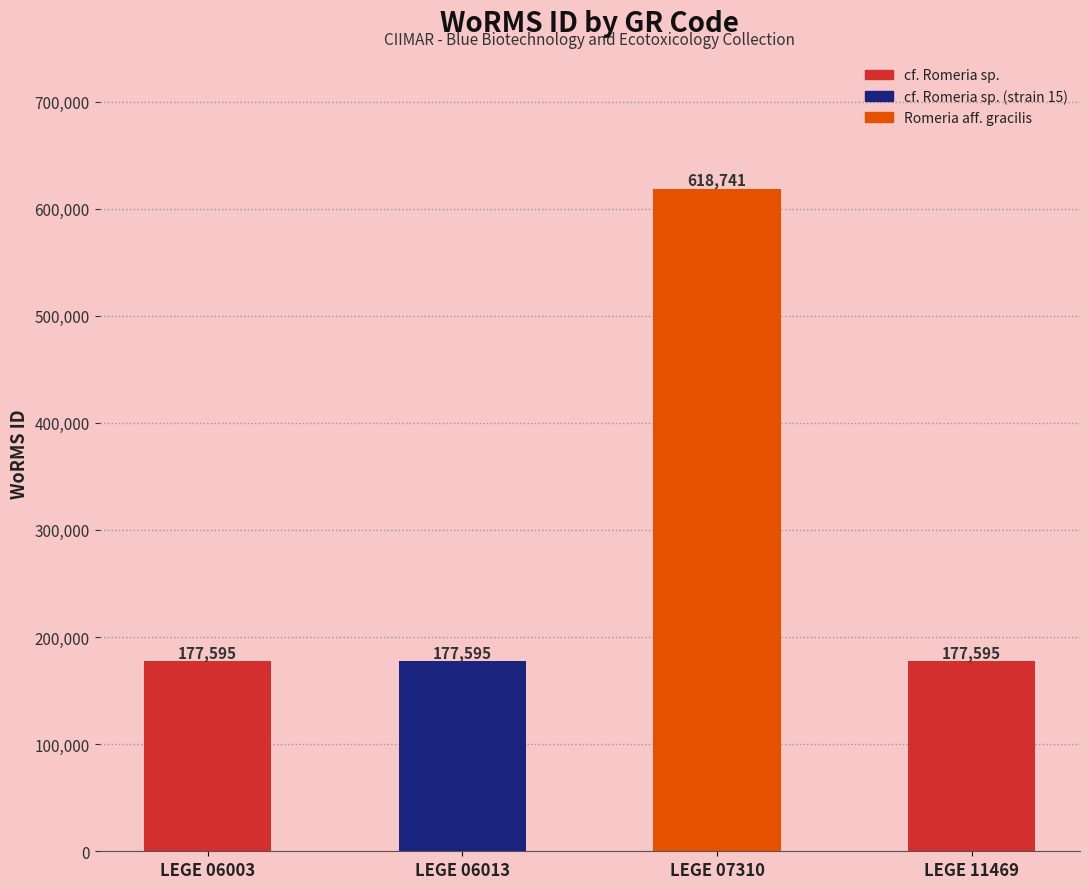

How many values are between 177595 and 618741?

4